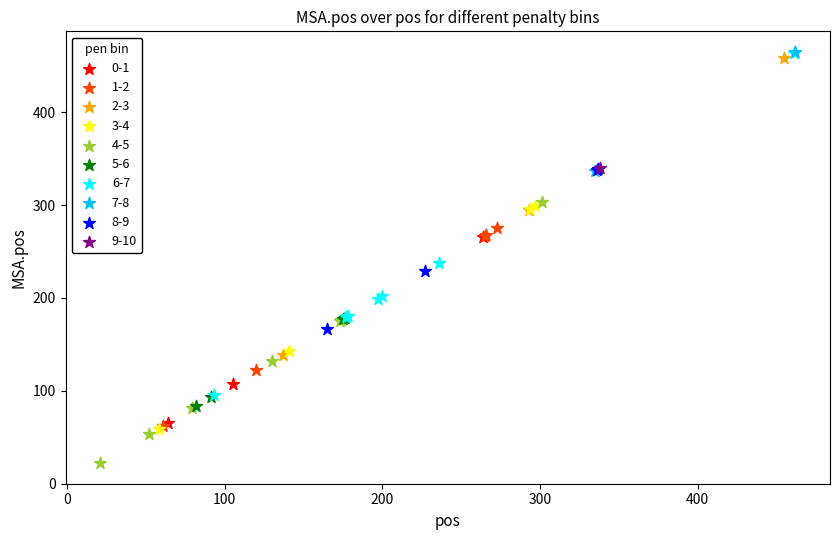

What are all the series names shown in the legend?

0-1, 1-2, 2-3, 3-4, 4-5, 5-6, 6-7, 7-8, 8-9, 9-10